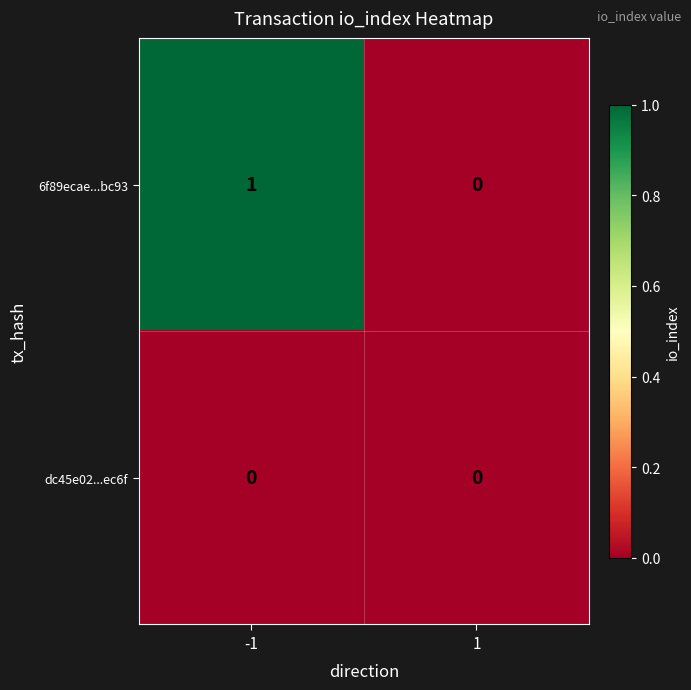

The value of dc45e02...ec6f at 1 is 0. True or false?

True